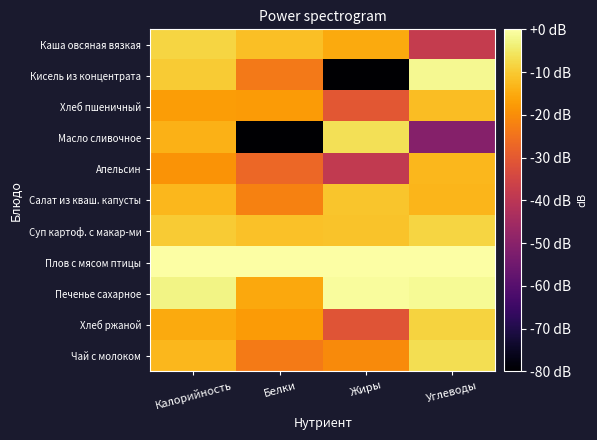

List the series in order of their peak value, highest first.

Плов с мясом птицы, Печенье сахарное, Кисель из концентрата, Масло сливочное, Чай с молоком, Каша овсяная вязкая, Суп картоф. с макар-ми, Хлеб ржаной, Салат из кваш. капусты, Хлеб пшеничный, Апельсин